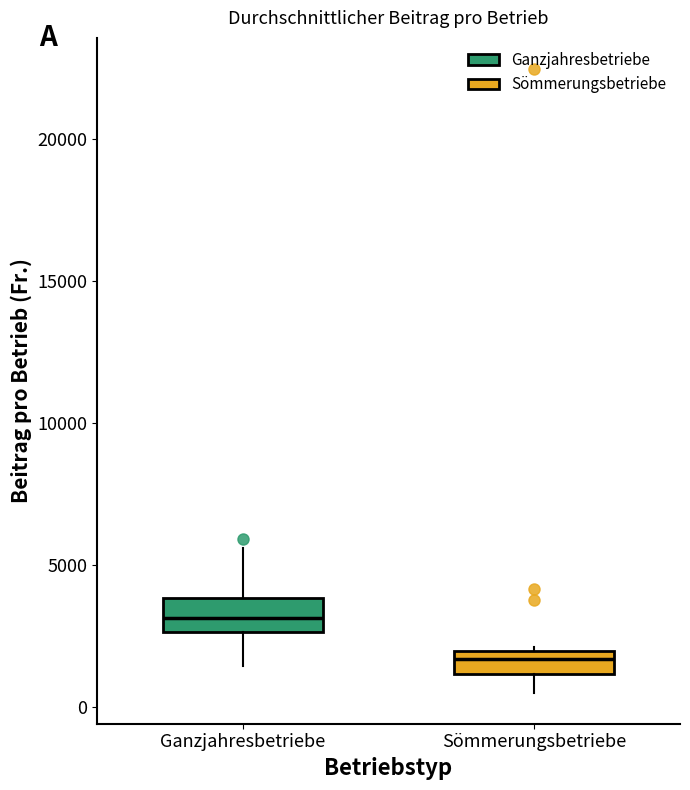

Reading left to right, read every box against the y-axis: the position of its median line, the range the box covers, and the ends of its whiskers. The values are not printed on the chart, so give them approximately, as read against the axis.

Ganzjahresbetriebe: median 3000, box 2500 to 4000, whiskers 1500 to 5500
Sömmerungsbetriebe: median 1500, box 1000 to 2000, whiskers 500 to 2000